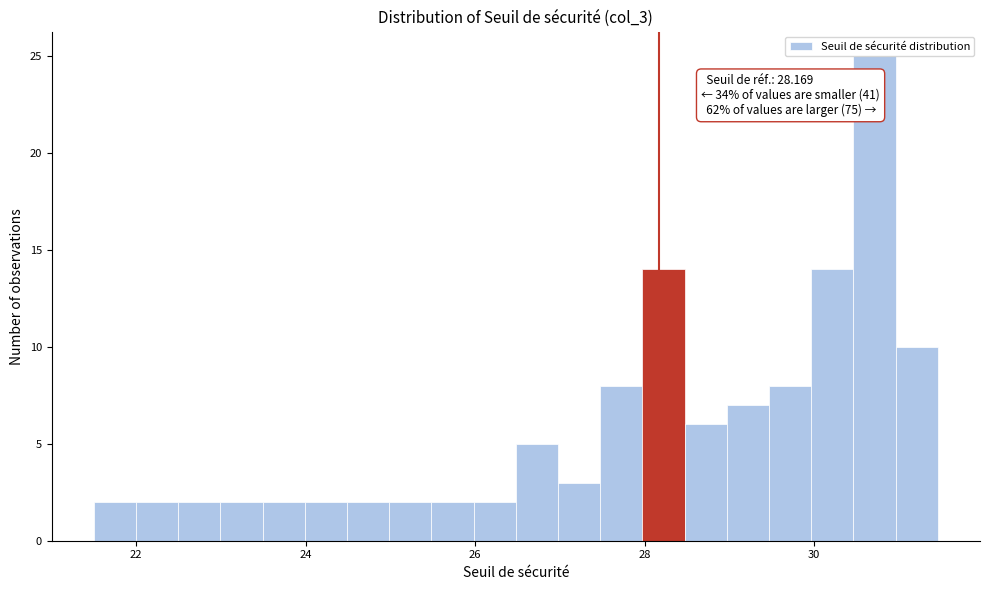

Read against the x-axis, roughly where is the centre of the tallest bar?

30.8